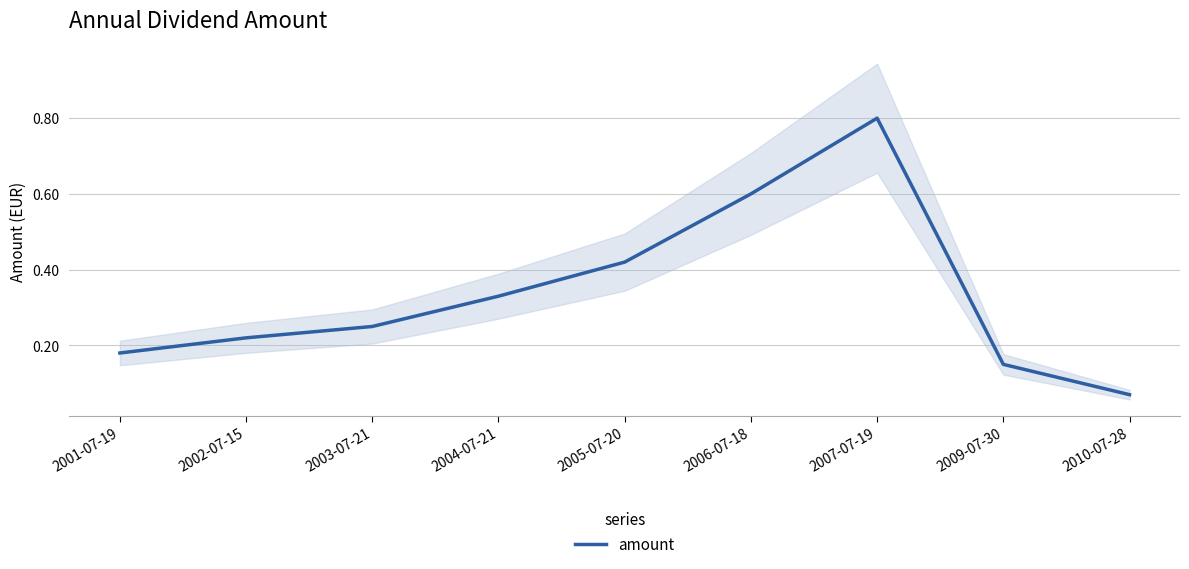

Which has a higher value, 2004-07-21 or 2007-07-19?

2007-07-19